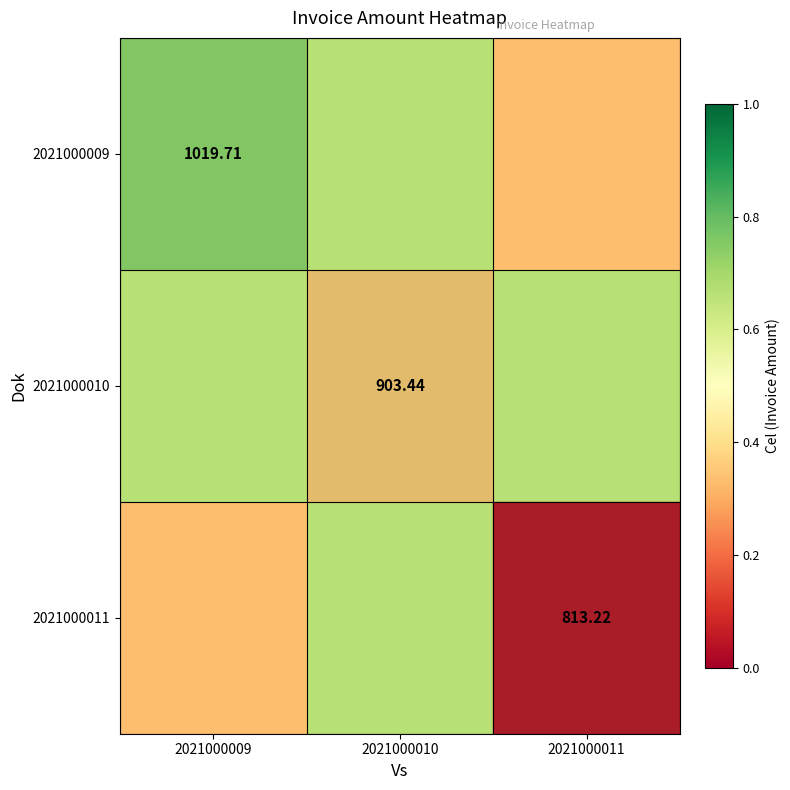

List the labels in order of 2021000009 value, largest first.

2021000009, 2021000010, 2021000011